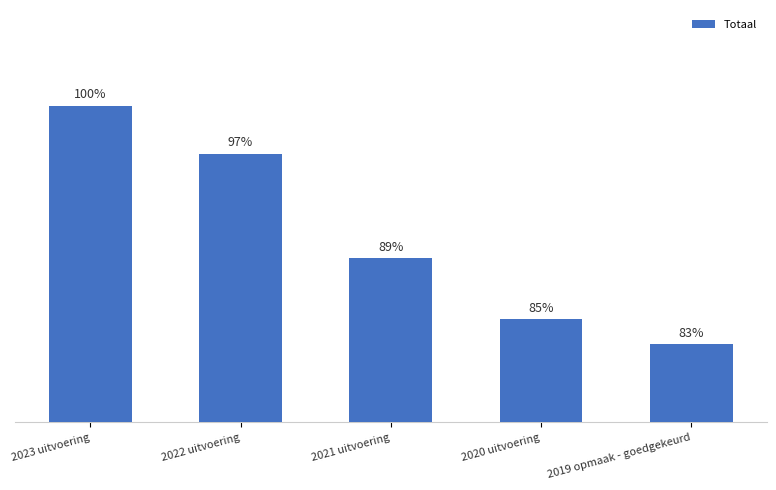

Does the chart contain any negative values?

No